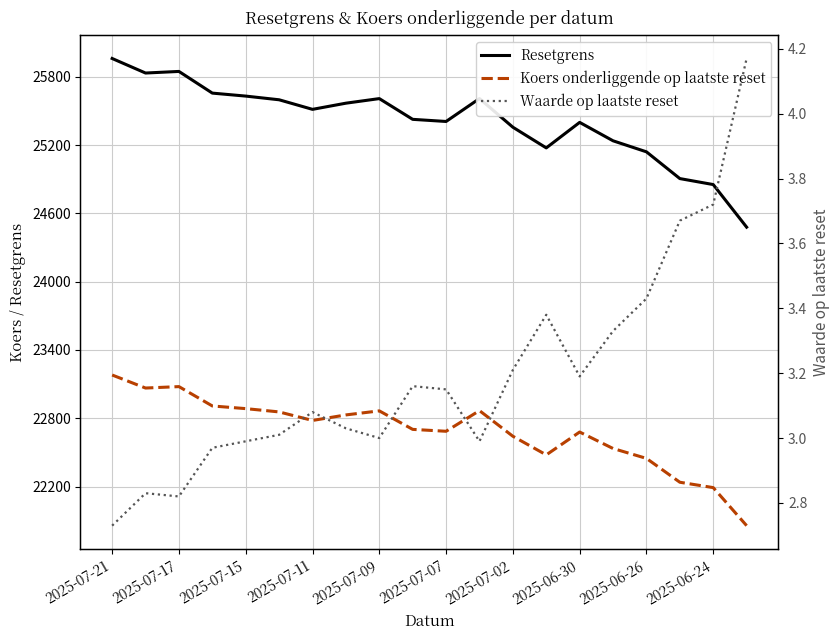

How many lines are shown in the chart?

3